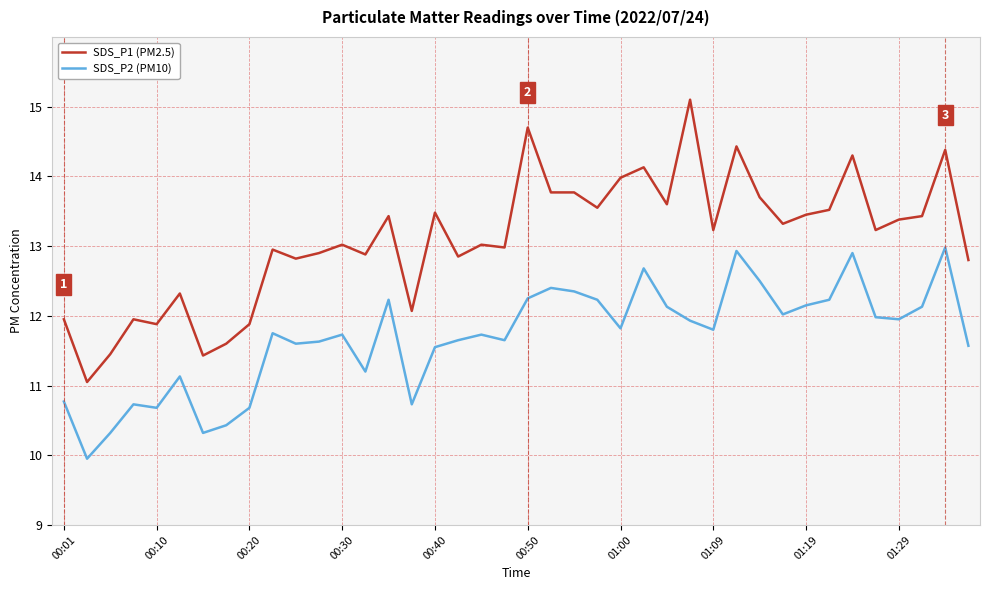

True or false: SDS_P1 (PM2.5) and SDS_P2 (PM10) intersect in this chart.

False